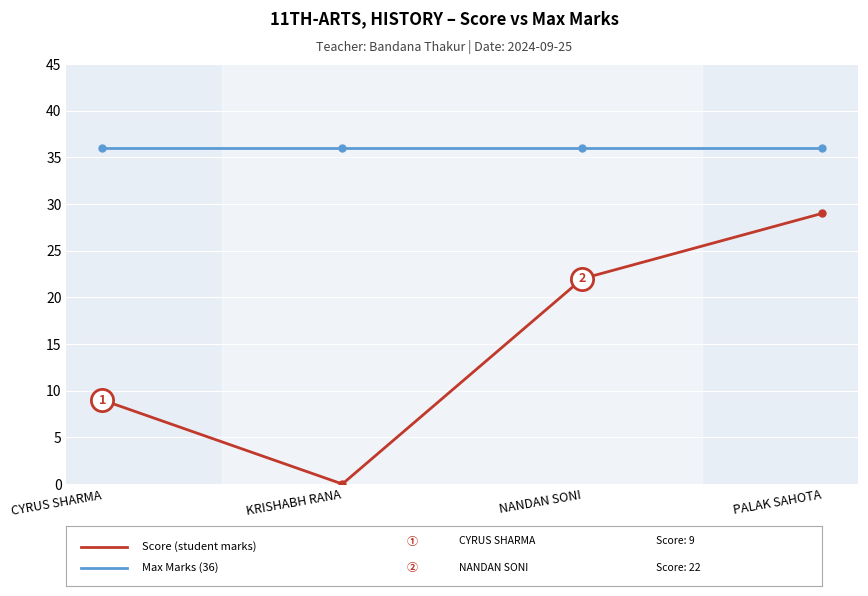

What is the difference between the highest and lowest values at NANDAN SONI?

14